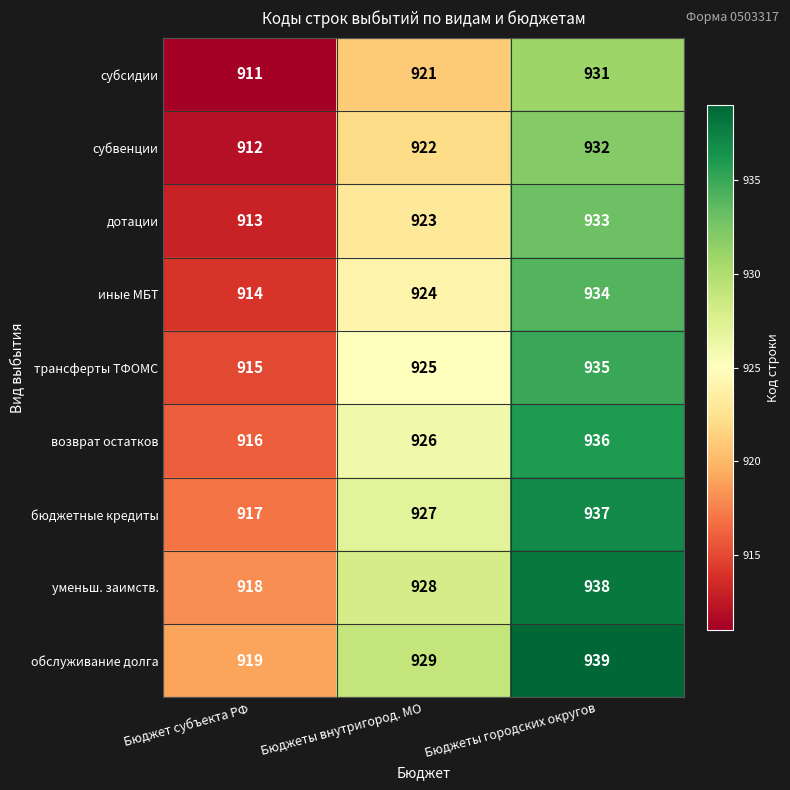

What is the sum of all обслуживание долга values?

2787